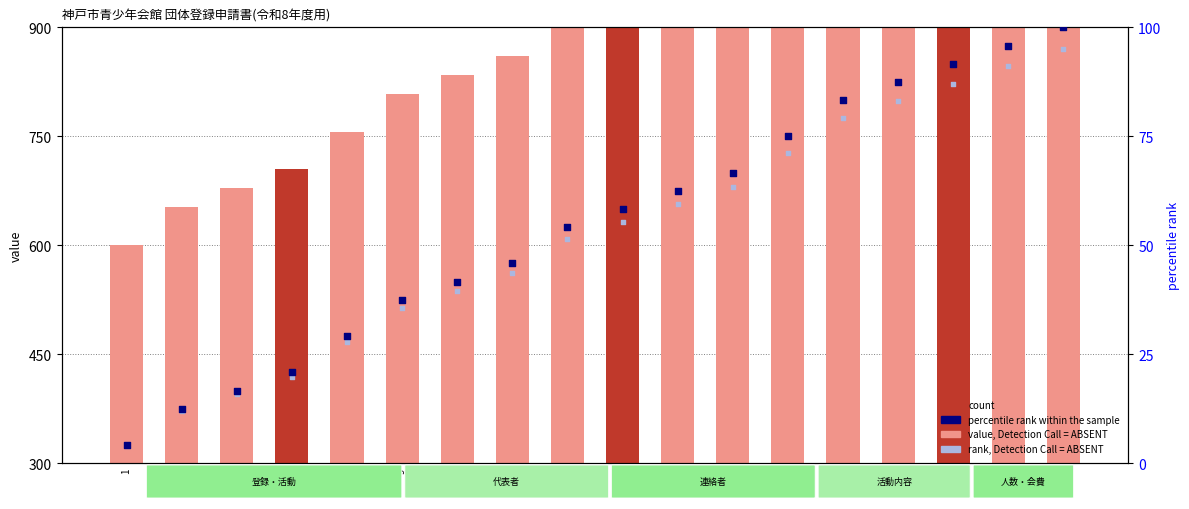

Which series reaches the minimum Y coordinate?

rank, Detection Call = ABSENT